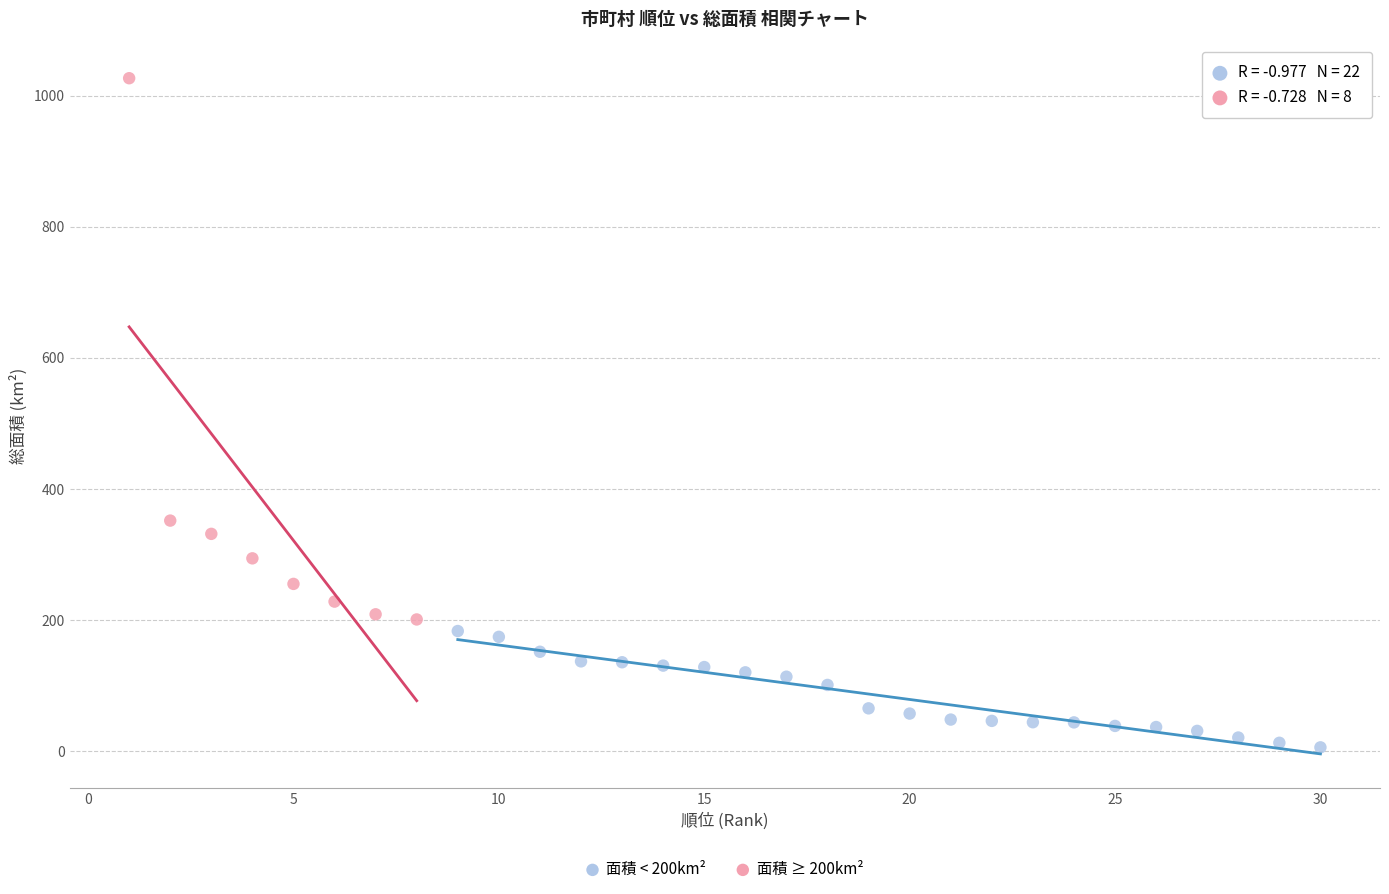

Which series has the largest Y range (max minus min)?

面積 ≥ 200km²